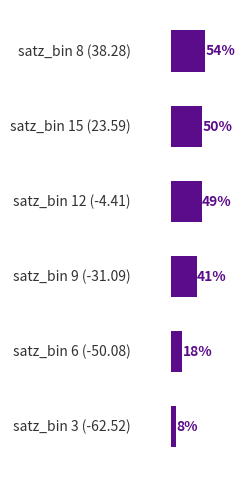

How many bars are there in total?

6